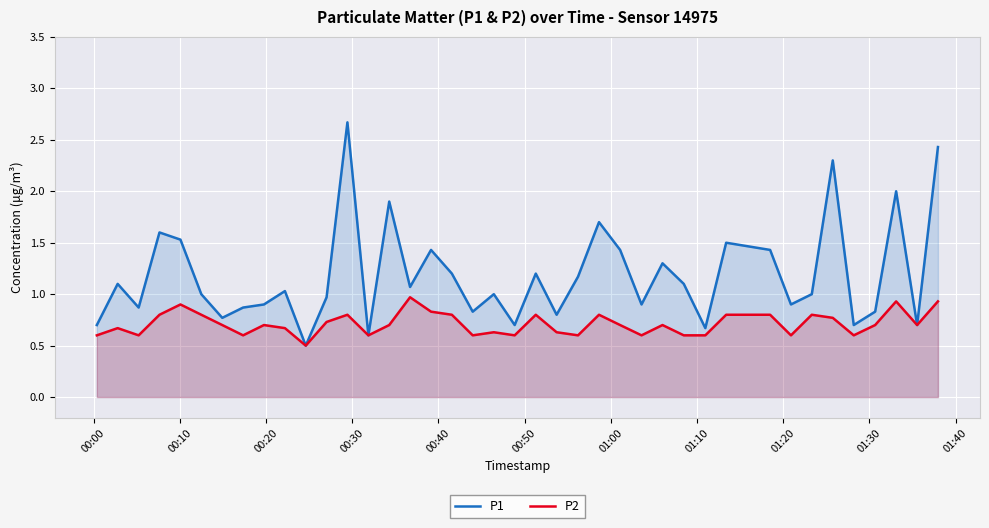

True or false: P1 has more than 1 interior local peaks.

True